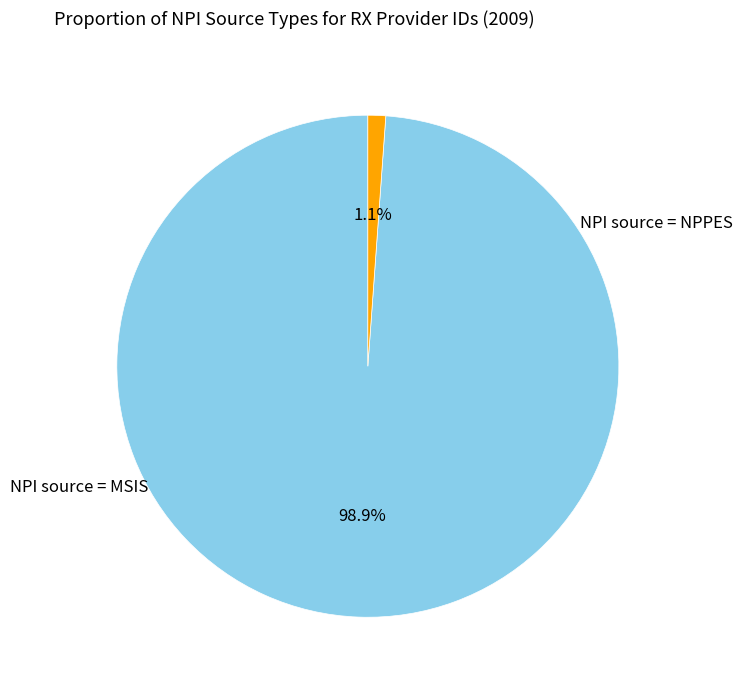

To the nearest percent, what is the average slice percentage?

50%